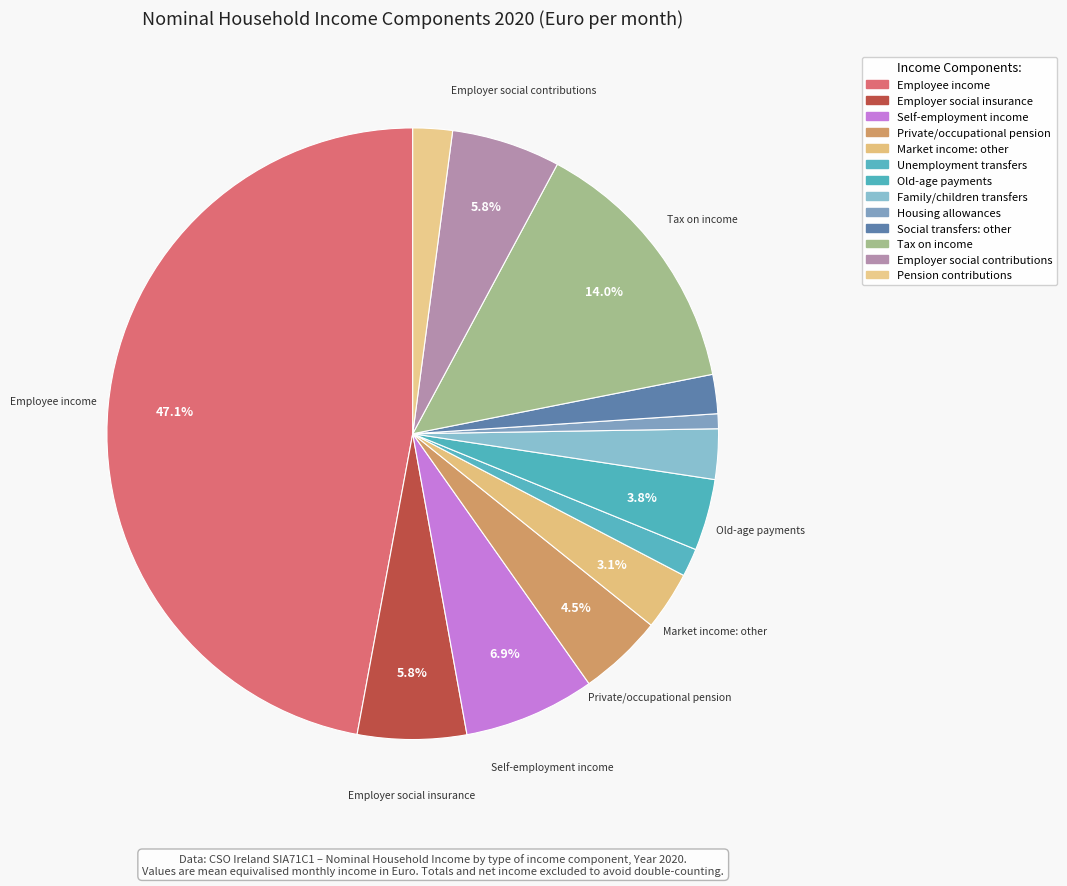

To the nearest percent, what is the difference between the Social transfers: other and Market income: other slice percentages?

1%